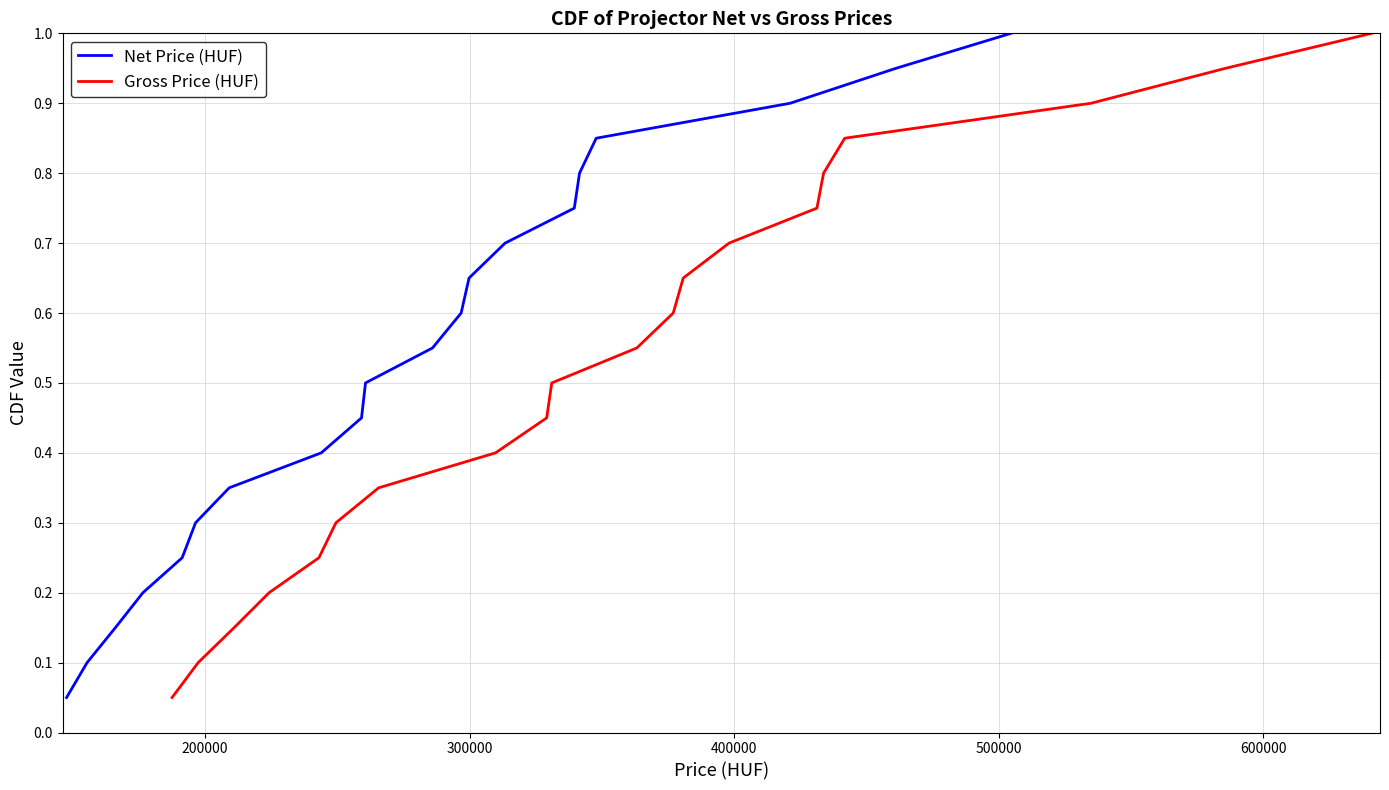

What is the sum of all Gross Price (HUF) values?

10.5